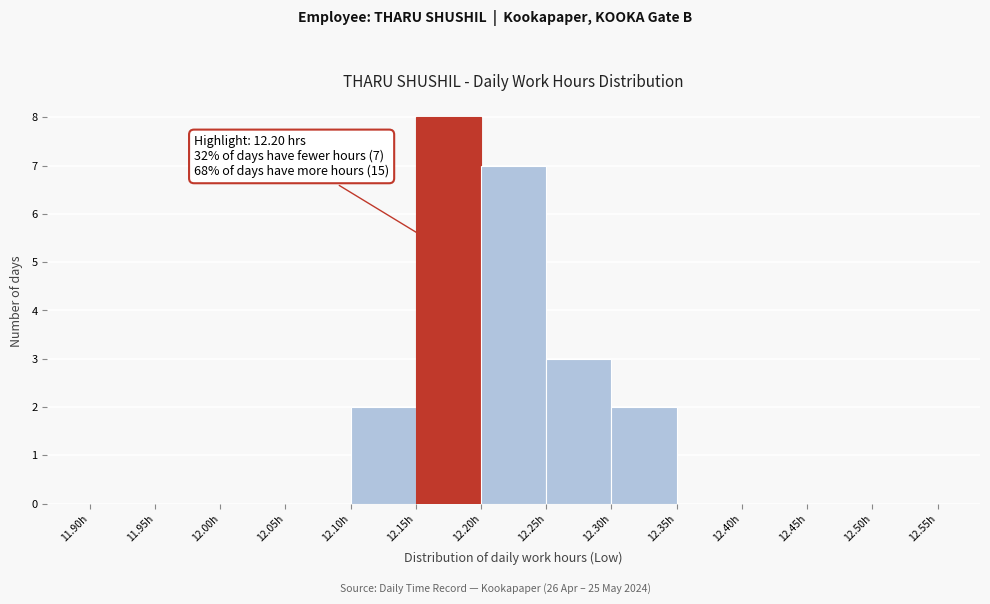

Over which range of the x-axis is the bar tallest?

12.15 to 12.20